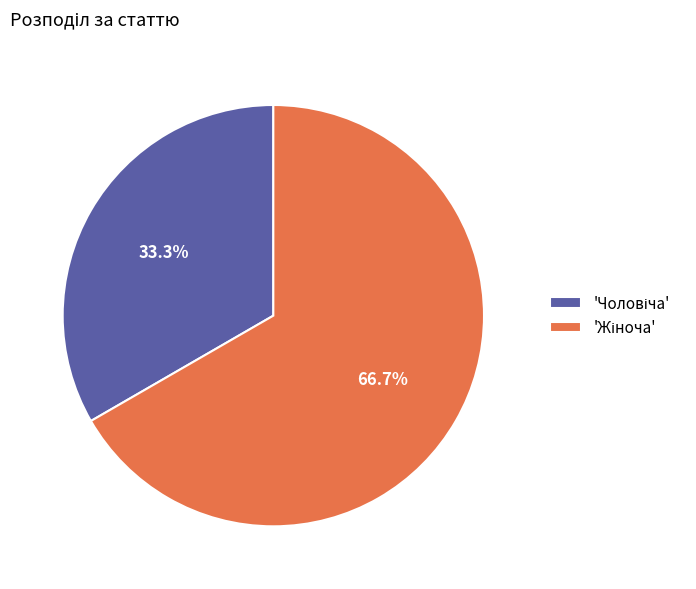

Is there any slice that represents more than half of the pie?

Yes